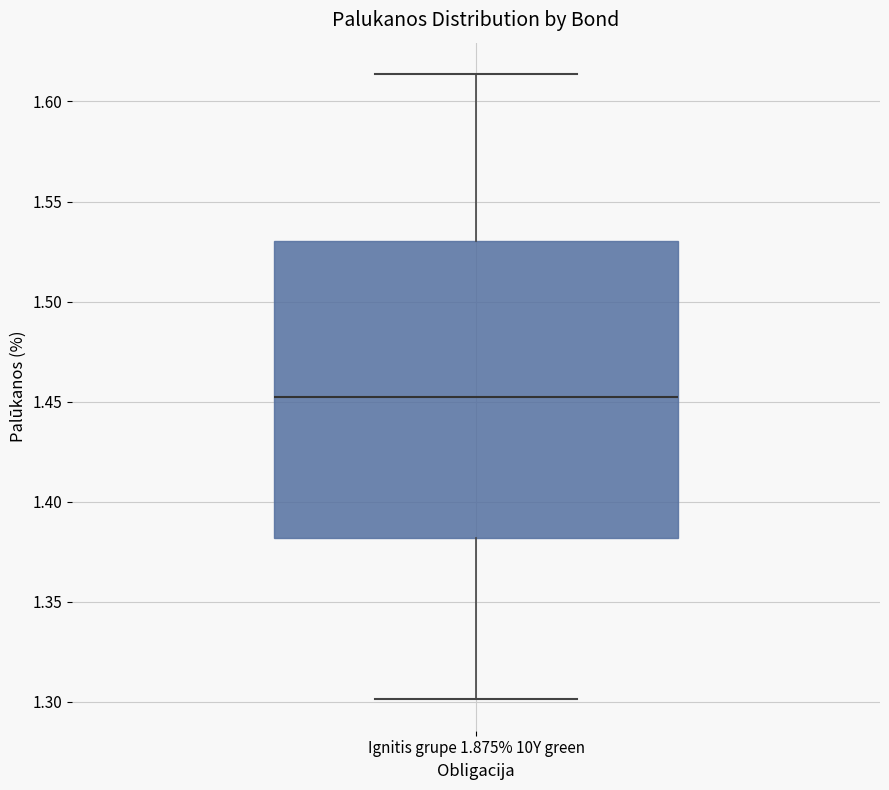

Where is the lower edge of the box for Ignitis grupe 1.875% 10Y green on the y-axis? The values are not printed on the chart, so give them approximately, as read against the axis.

1.380